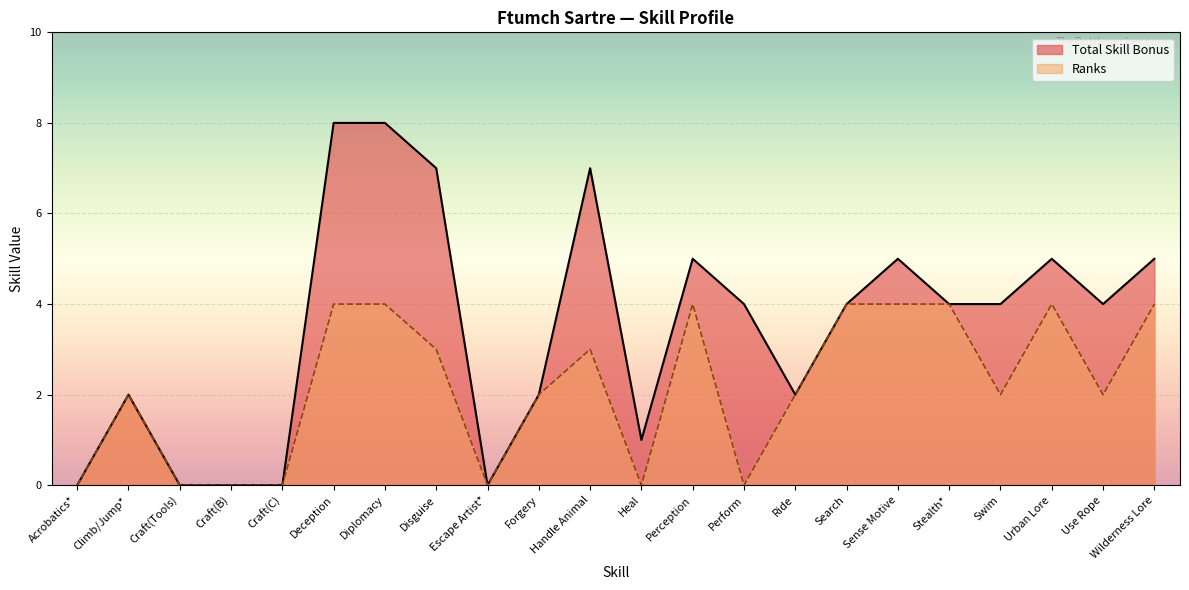

List the series in order of their peak value, lowest first.

Ranks, Total Skill Bonus